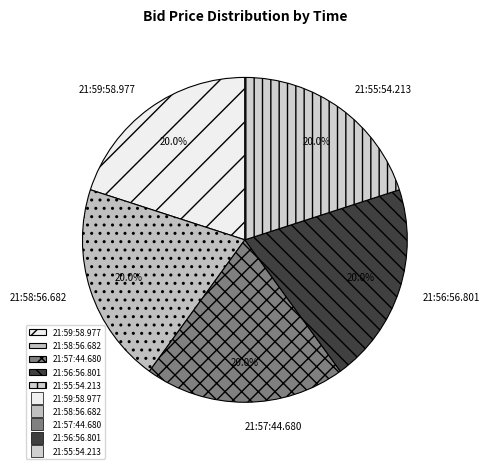

What is the ratio of the value at 21:59:58.977 to the value at 21:58:56.682?

1.0